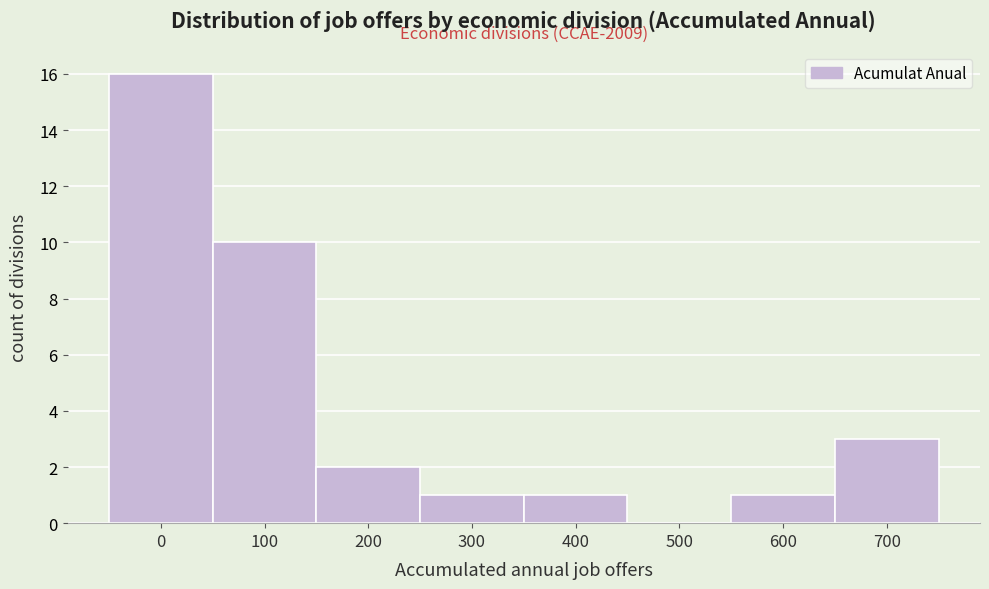

Reading left to right, list all the values displayed in this chart.

0=16	100=10	200=2	300=1	400=1	500=0	600=1	700=3